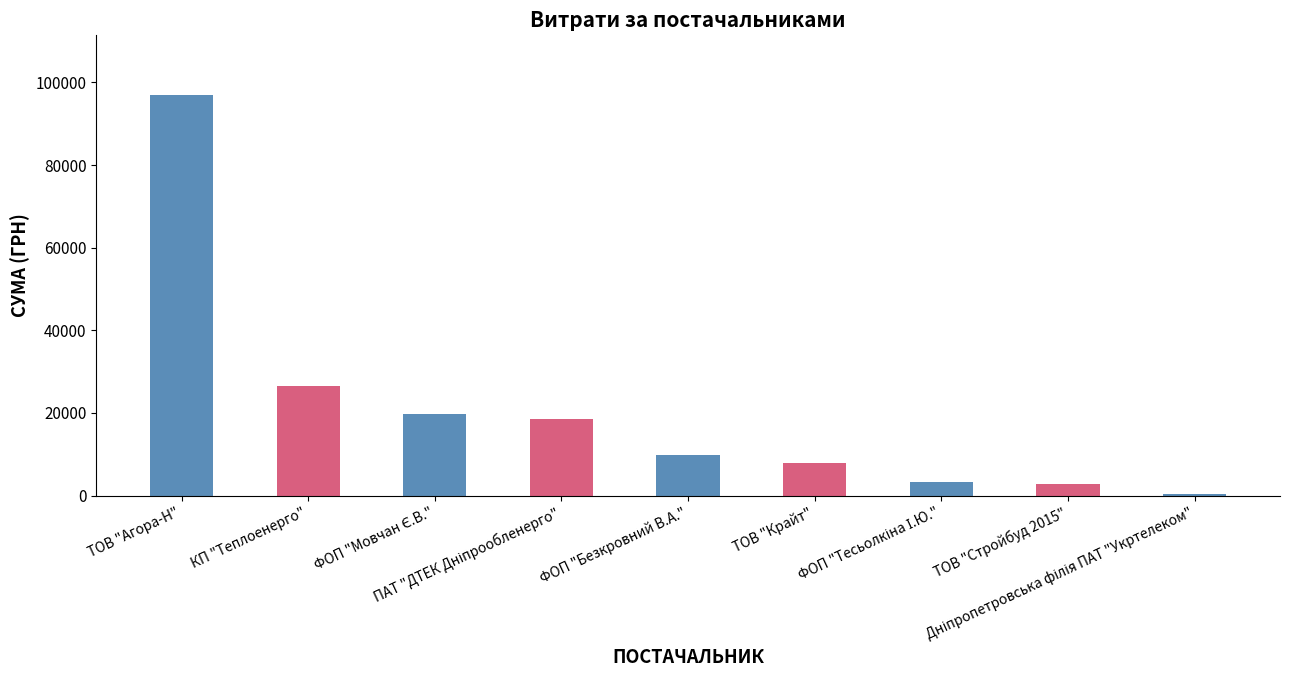

At which label is the value closest to 48611?

КП "Теплоенерго"